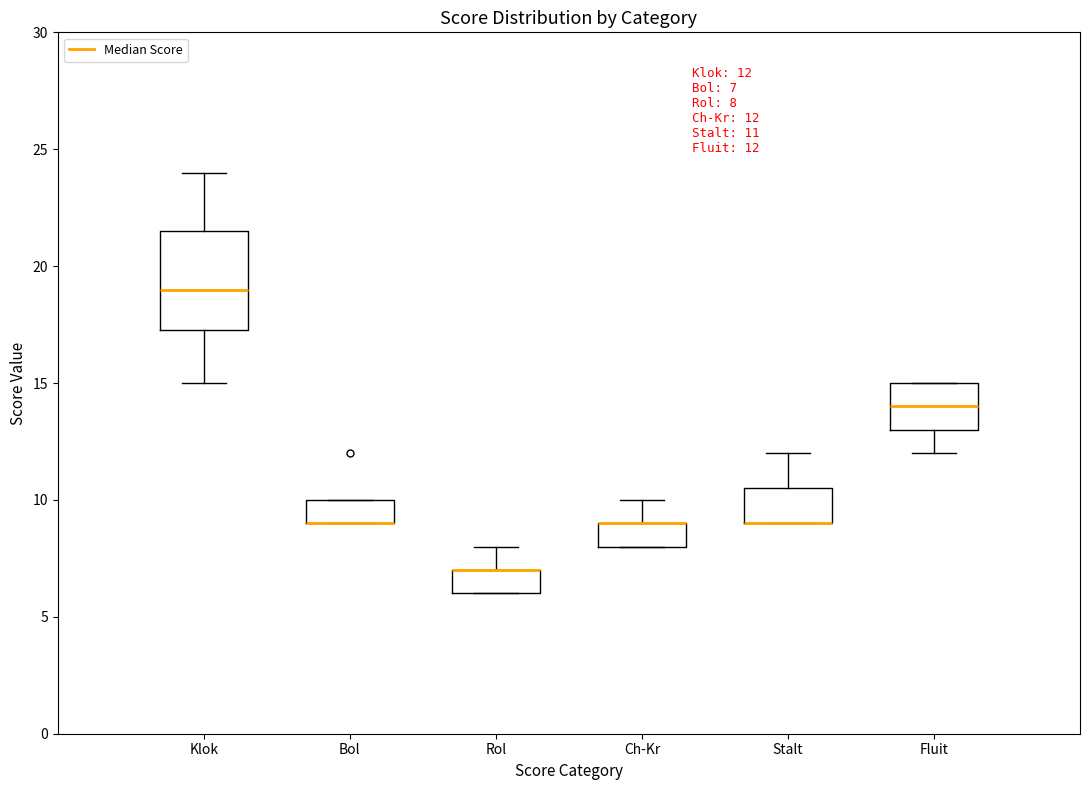

Comparing the boxes themselves (not the whiskers), which one is the tallest?

Klok